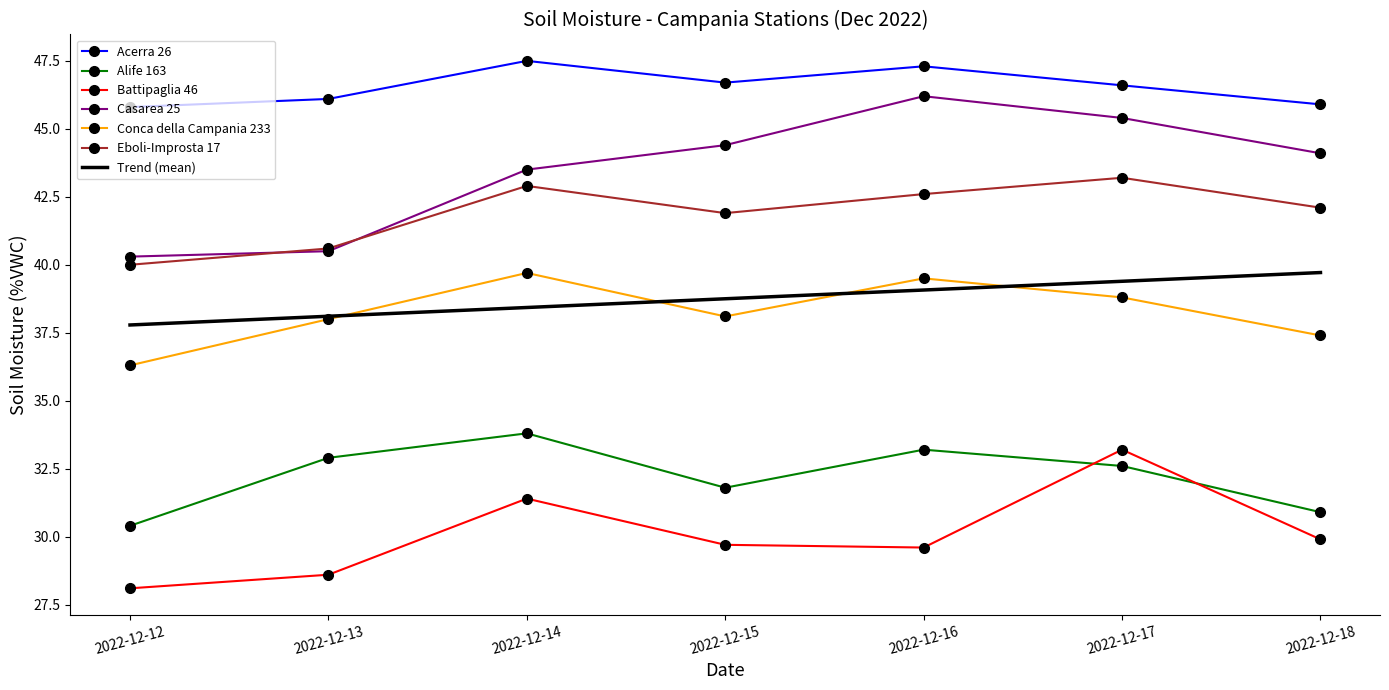

True or false: Eboli-Improsta 17 has a value of 68.2 at 2022-12-17.

False